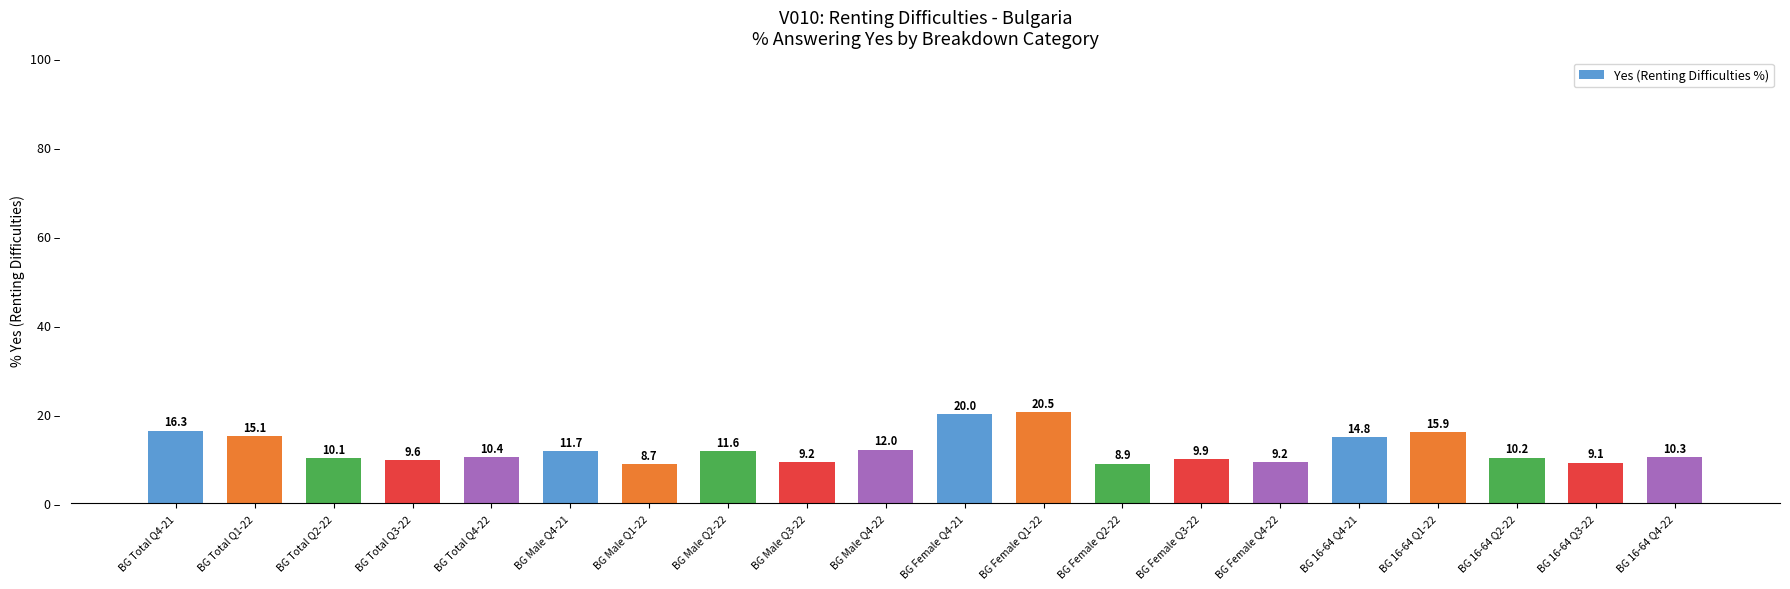

True or false: the data shows 9.9 at BG Female Q3-22.

True